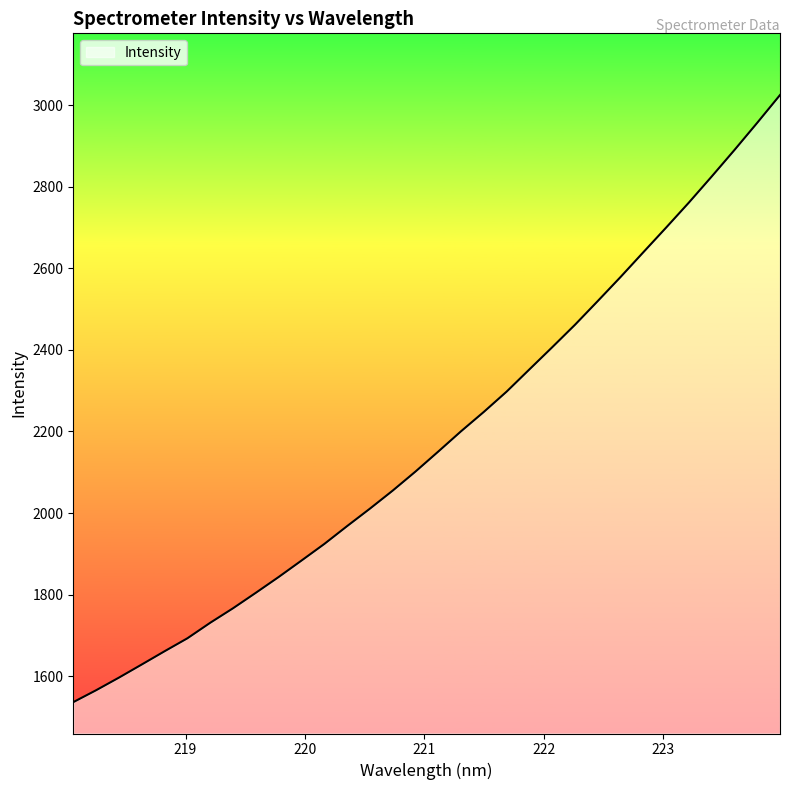

Reading right to left, what are all the values shown in this chart?

3024.5	2956.5	2889.8	2824.8	2761.1	2699.7	2639.3	2578.6	2519.7	2461.6	2406.5	2352.2	2297.7	2248.0	2200.5	2150.8	2101.8	2055.0	2010.8	1968.0	1924.2	1883.6	1843.3	1804.7	1766.7	1731.2	1693.1	1661.4	1628.9	1596.7	1565.8	1536.7